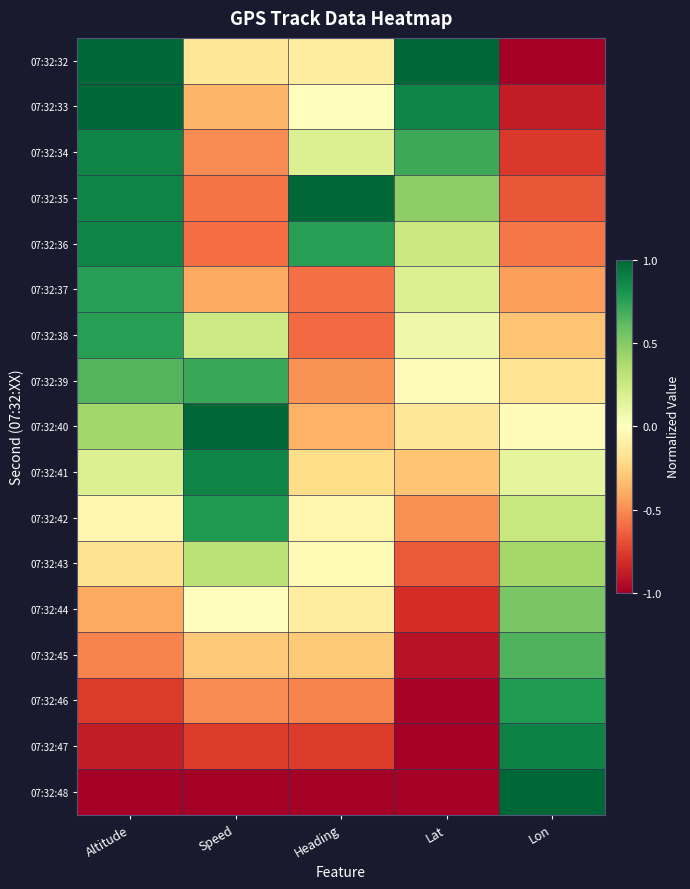

Which label corresponds to the largest value in the chart?

Altitude